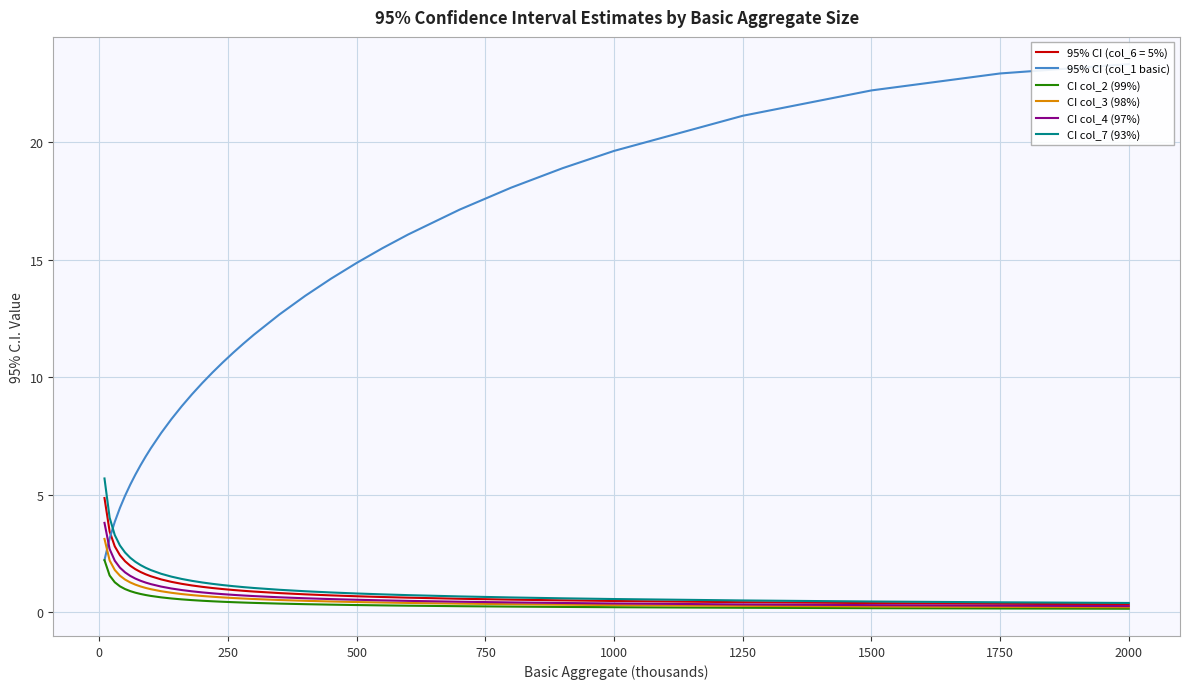

What is the maximum value for CI col_3 (98%)?

3.1